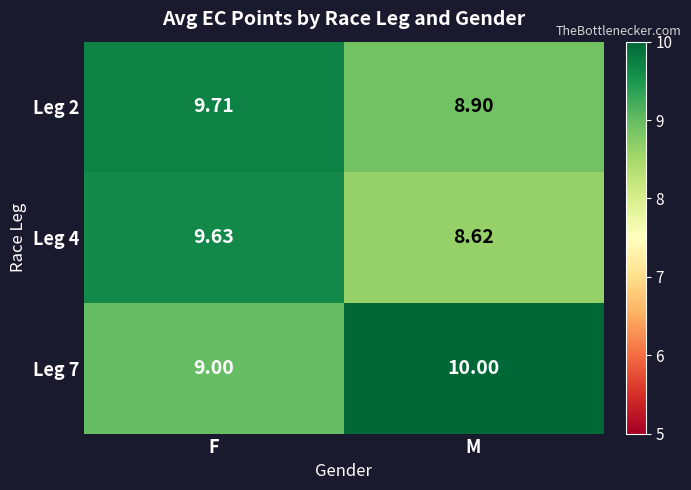

At which category is the sum across all series the highest?

F